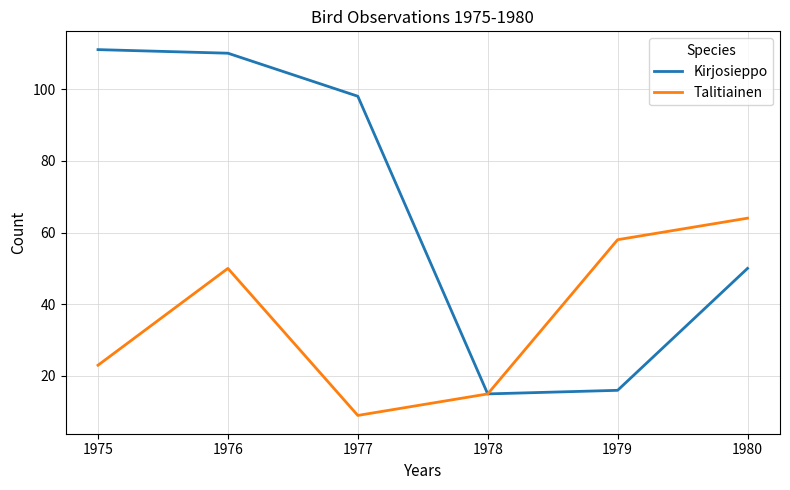

What is the difference between the Kirjosieppo values at 1979 and 1978?

1